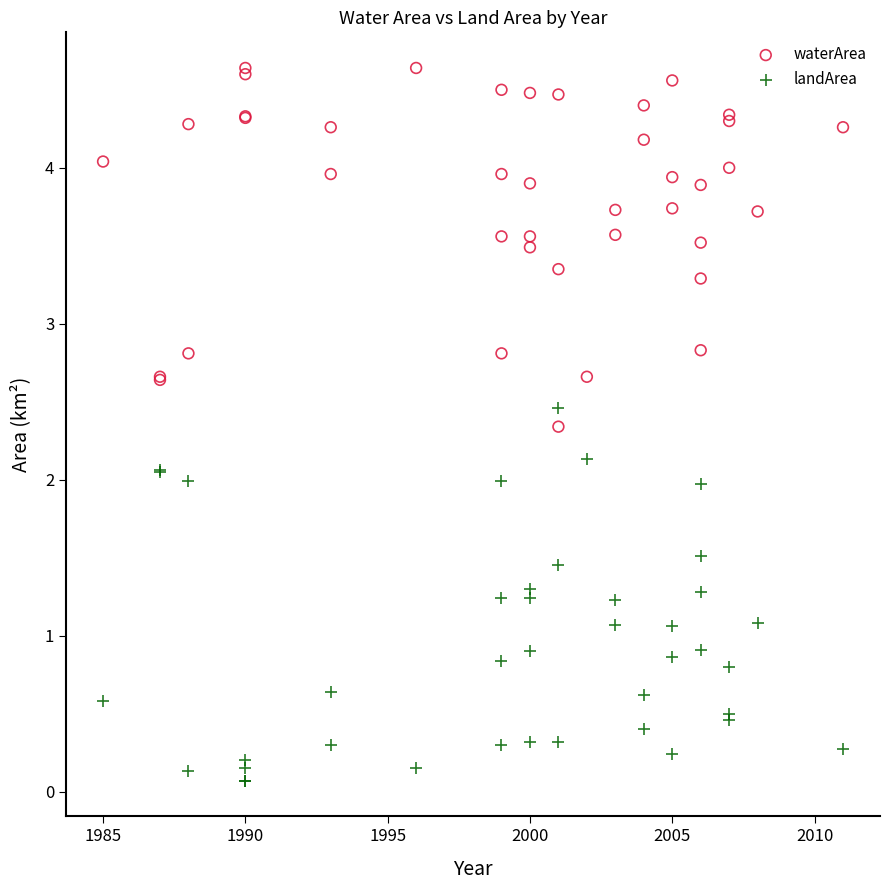

Which series contains the highest Y value?

waterArea